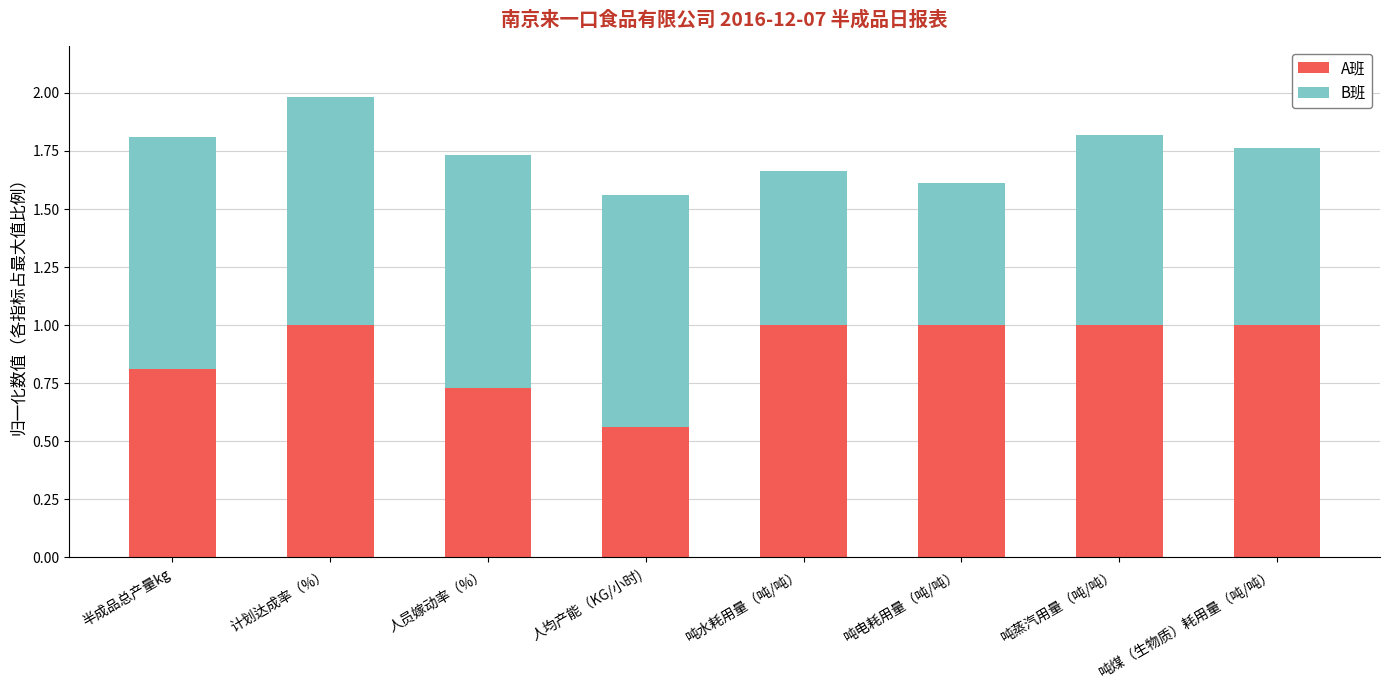

What is the sum of the A班 values at 吨蒸汽用量（吨/吨） and 人均产能（KG/小时)?

1.6